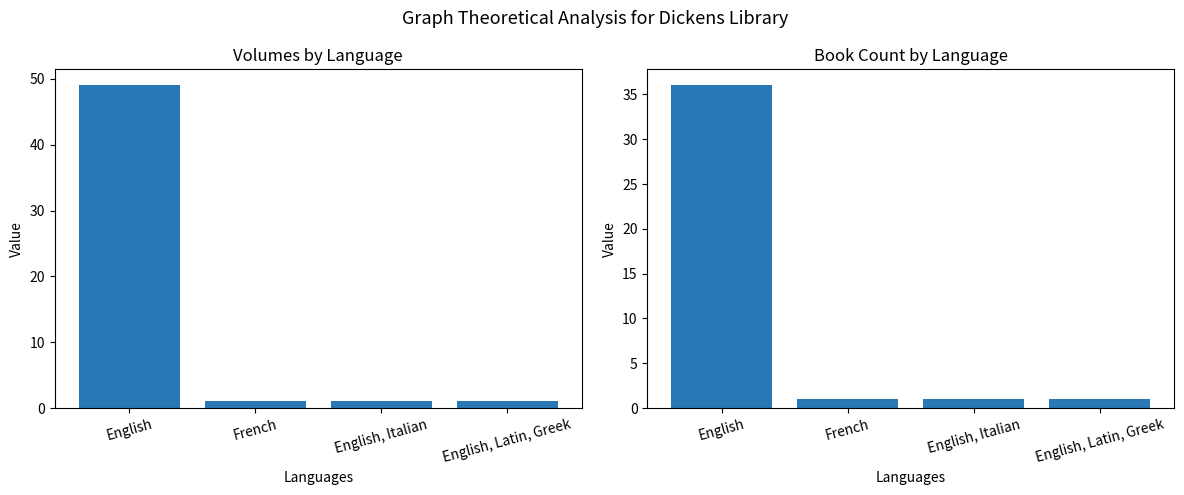

What is the maximum value for Count?

36